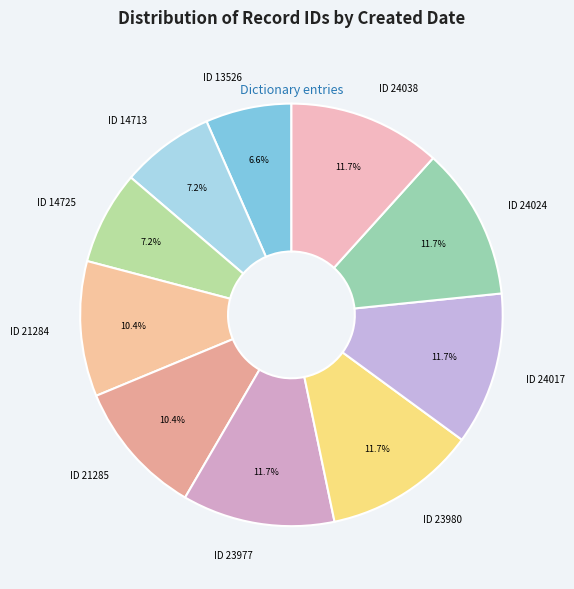

Combined, do ID 24017 and ID 14725 account for over 50%?

No